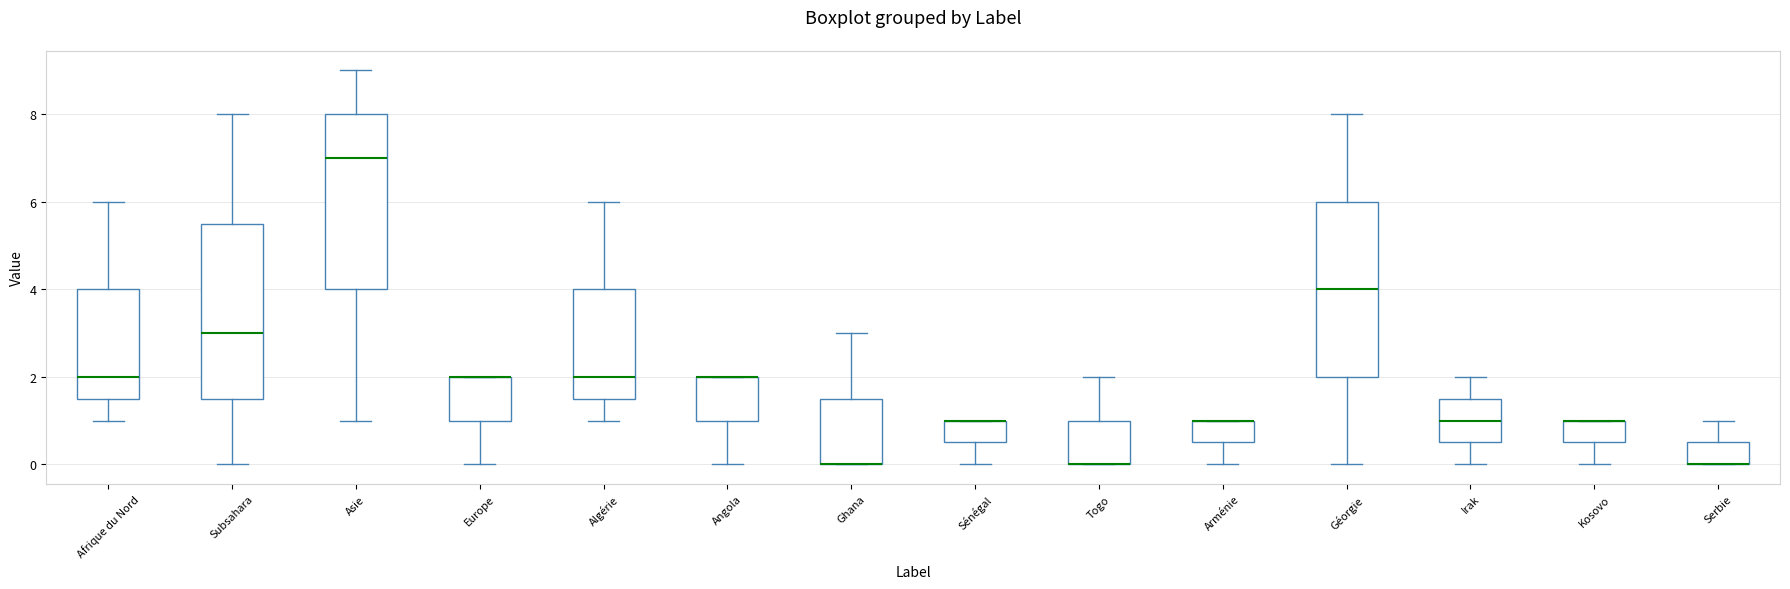

Where does the lower whisker of the box for Géorgie end on the y-axis? The values are not printed on the chart, so give them approximately, as read against the axis.

0.0